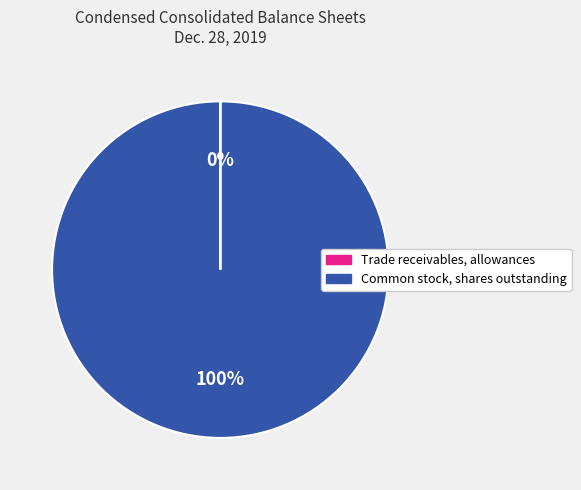

Is it true that Common stock, shares outstanding is 100% of the pie?

True